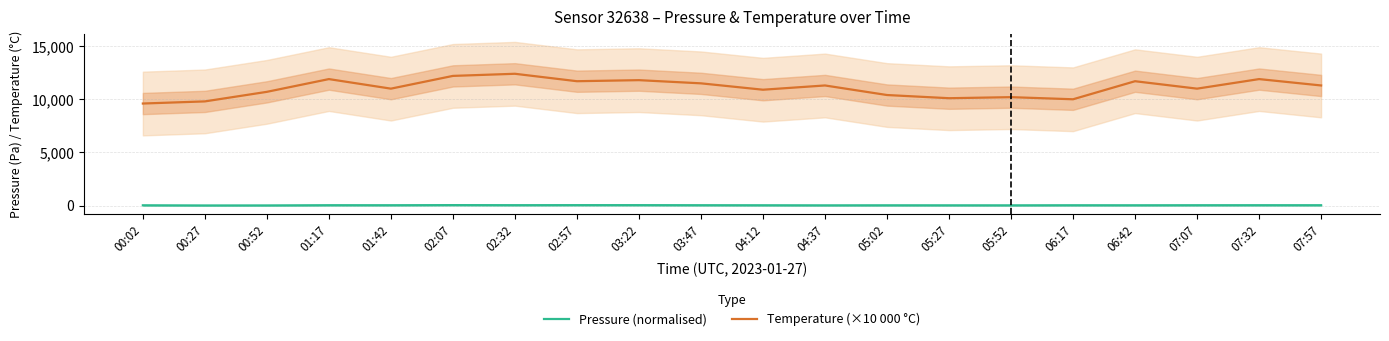

List the series in order of their peak value, lowest first.

Pressure (normalised), Temperature (×10 000 °C)